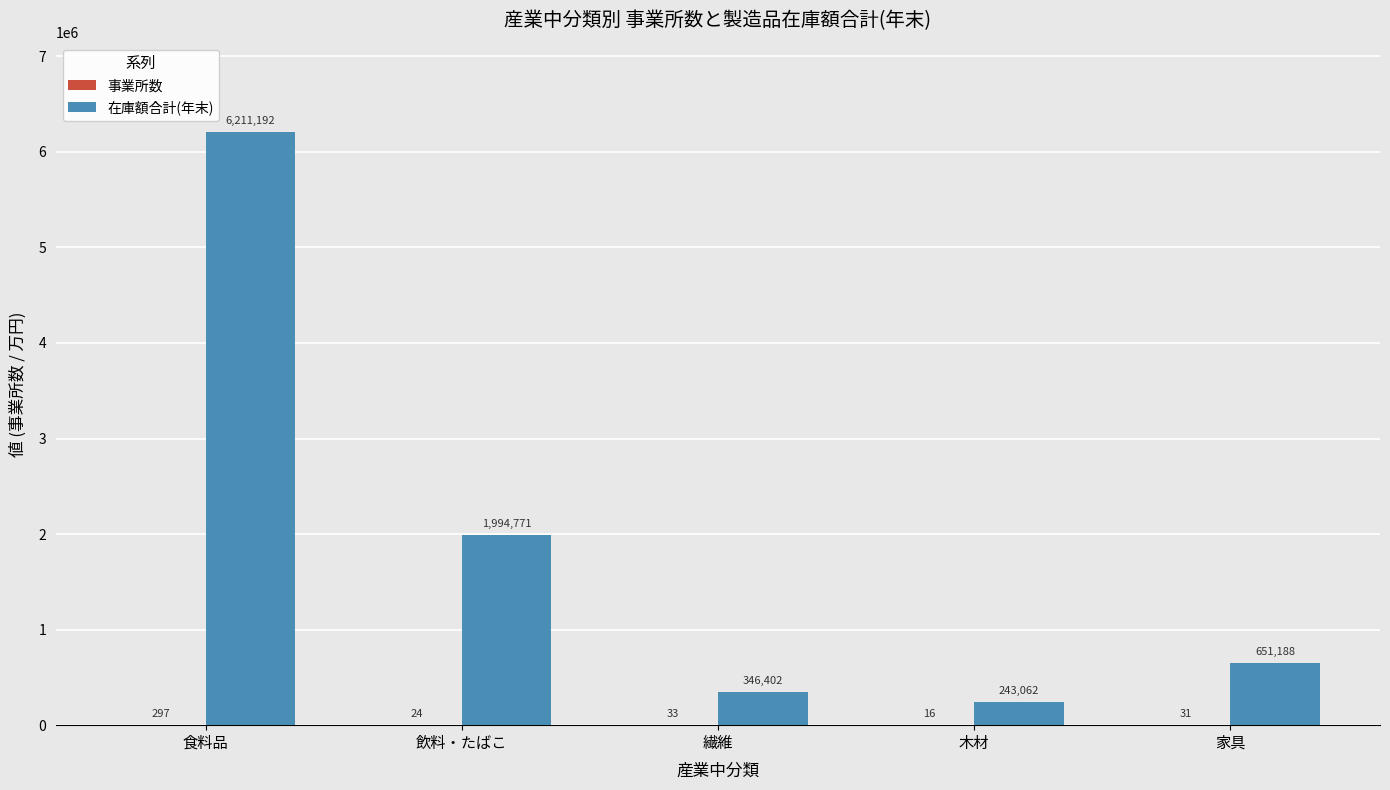

True or false: 在庫額合計(年末) has a value of 243062 at 木材.

True